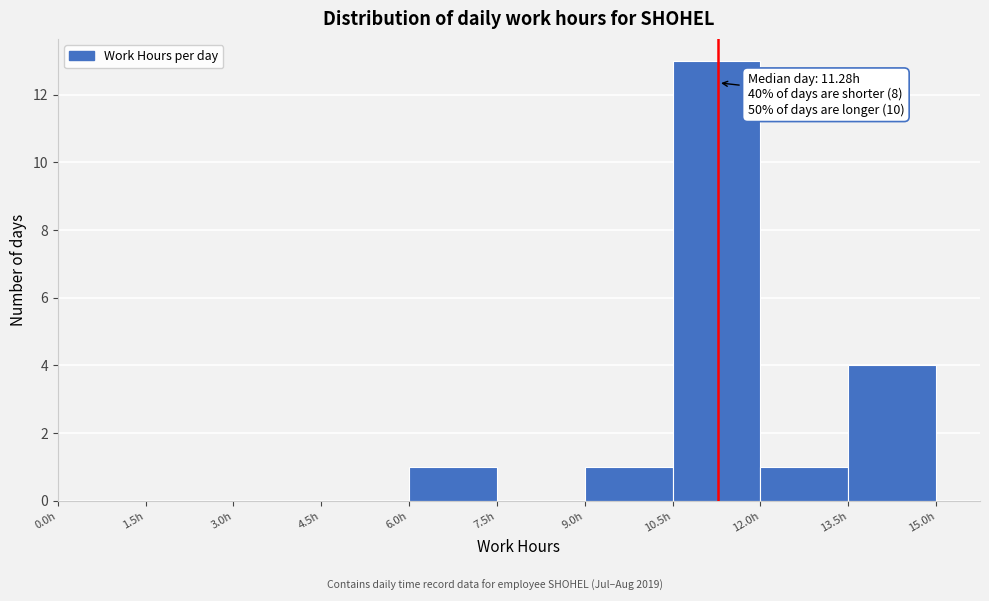

Over which range of the x-axis is the bar tallest?

10.5 to 12.0